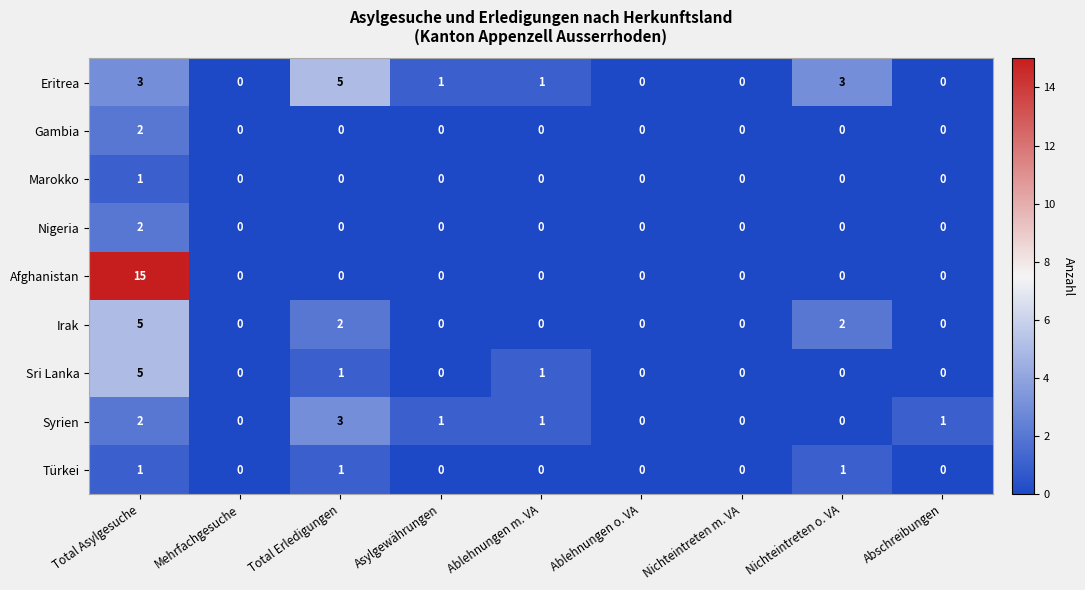

The value of Gambia at Nichteintreten m. VA is 0. True or false?

True